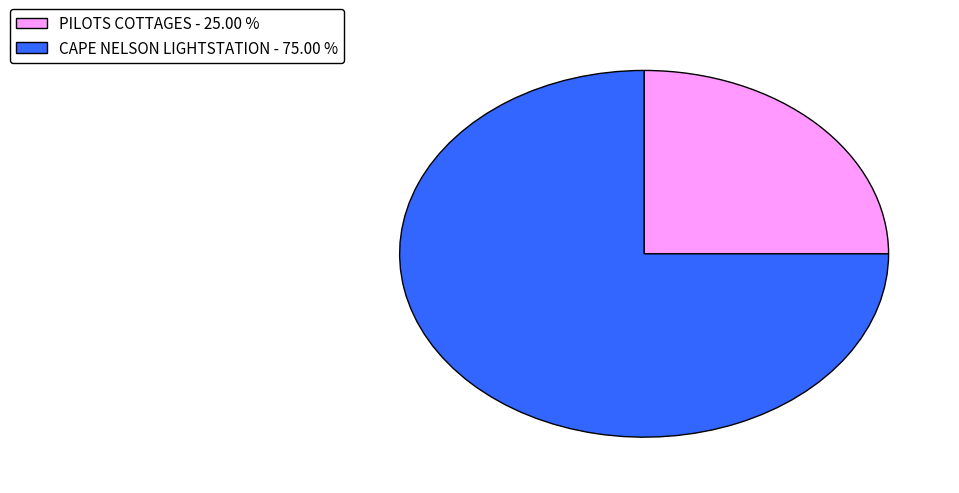

True or false: CAPE NELSON LIGHTSTATION accounts for 87% of the total.

False